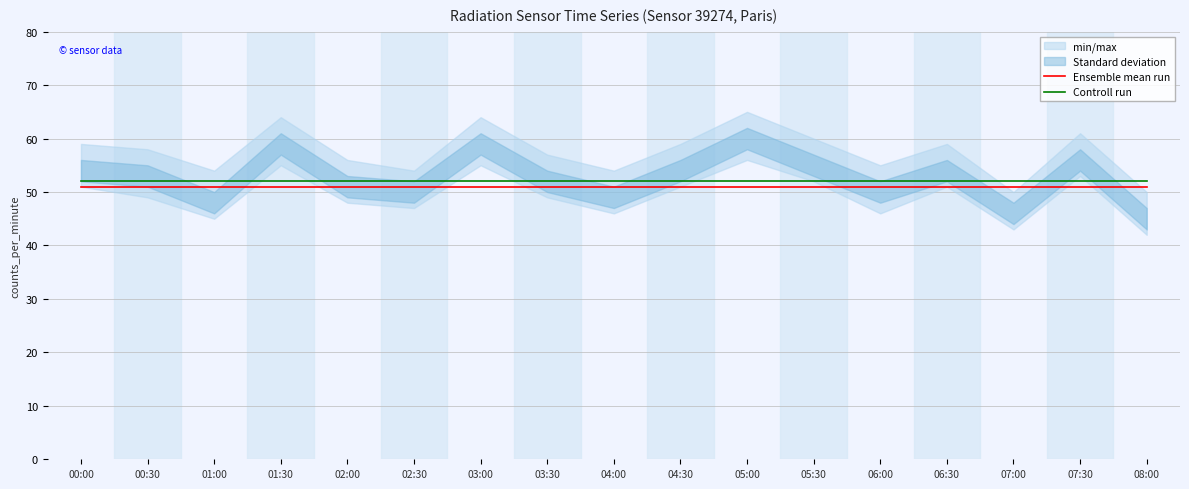

Between 01:00 and 05:30, which series saw the biggest shift?

Ensemble mean run